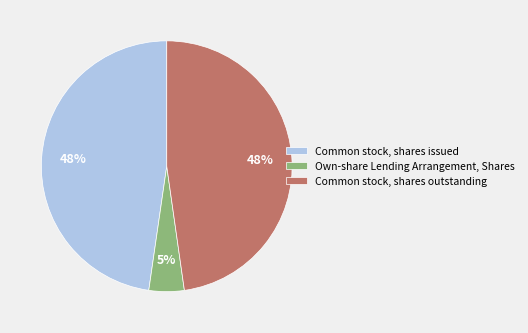

True or false: Common stock, shares outstanding accounts for 42% of the total.

False